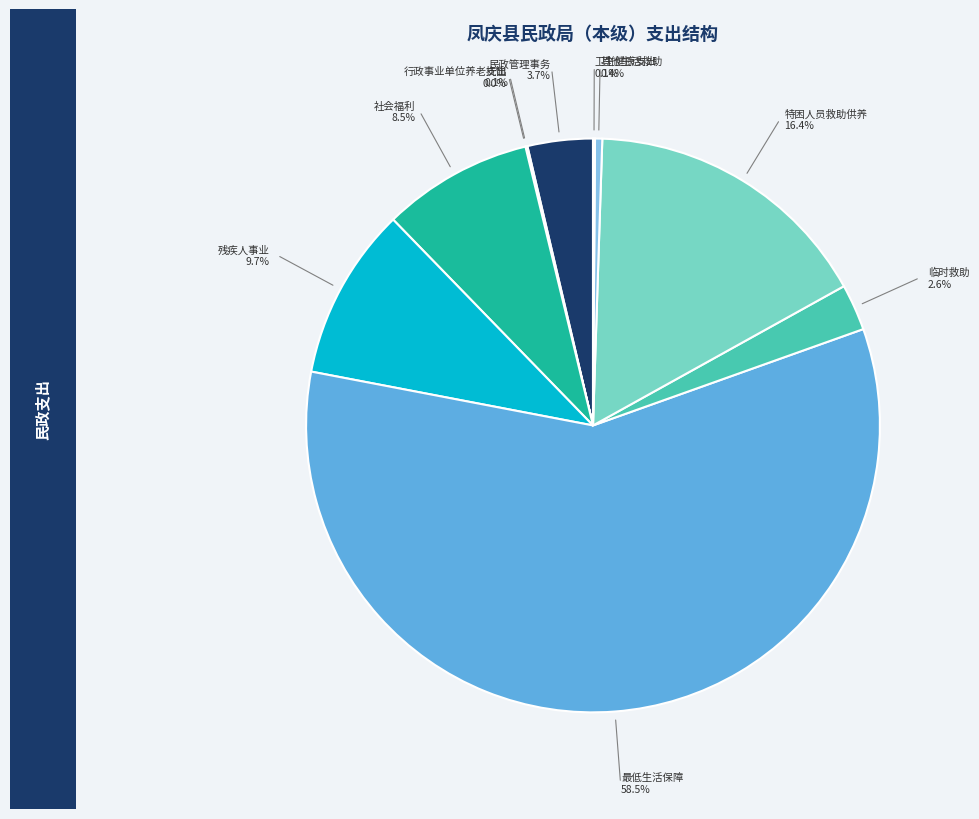

Which category has the biggest portion of the pie?

最低生活保障